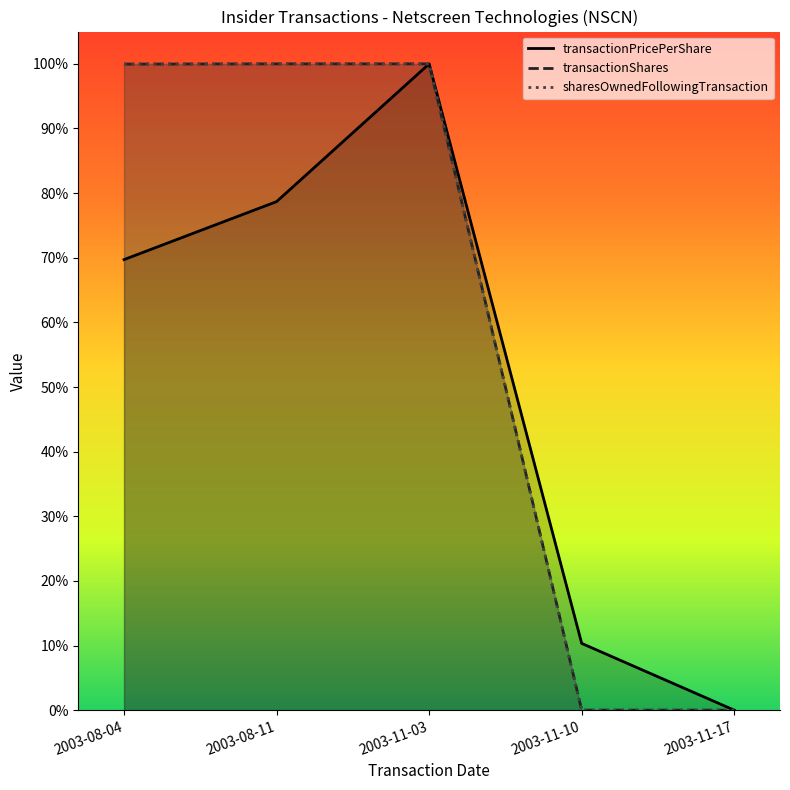

True or false: transactionShares has more than 1 interior local peaks.

False